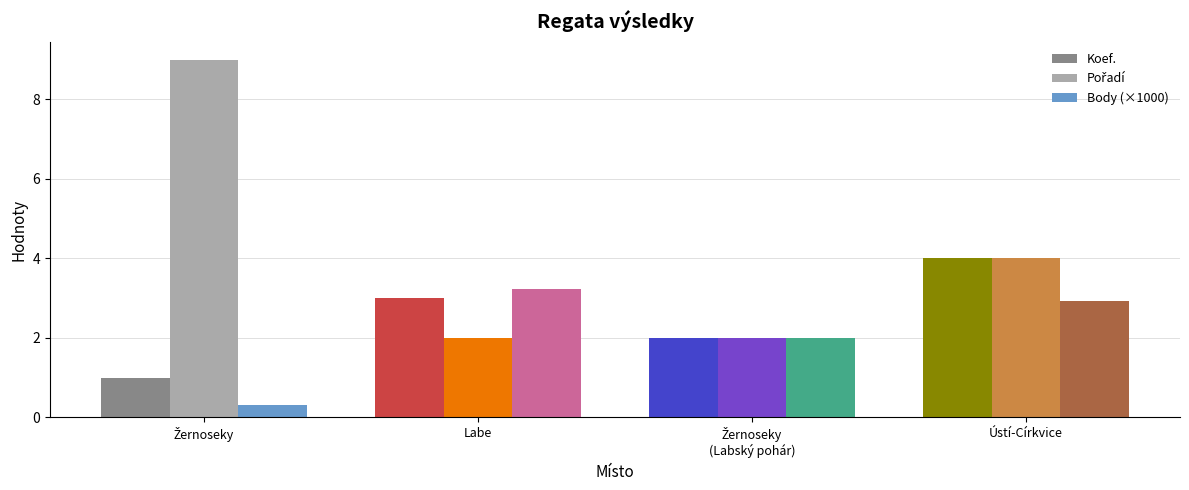

What is the difference between the second highest and second lowest values in the Body (×1000) series?

0.9